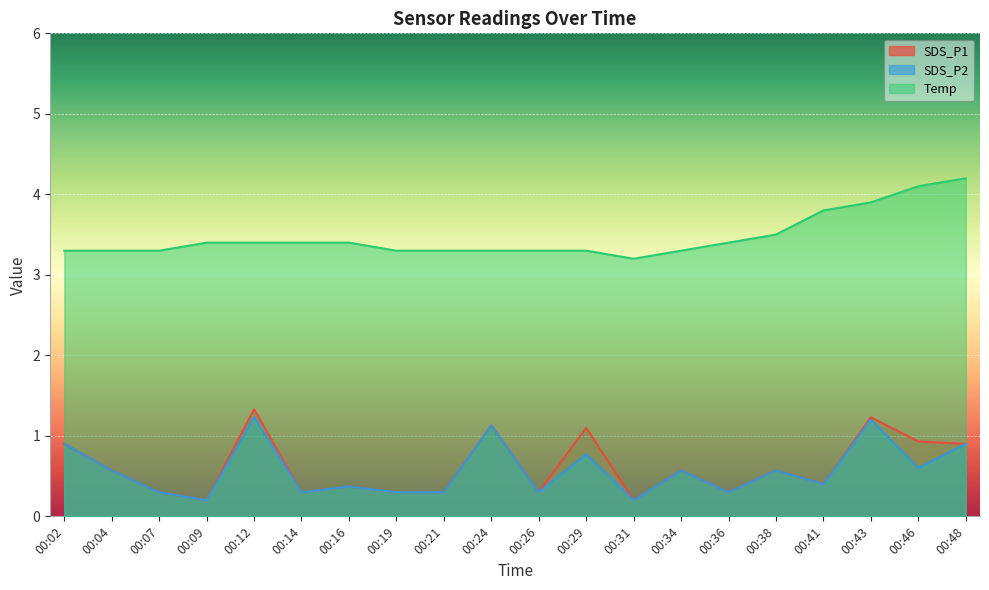

At how many categories does at least one series exceed 3?

20